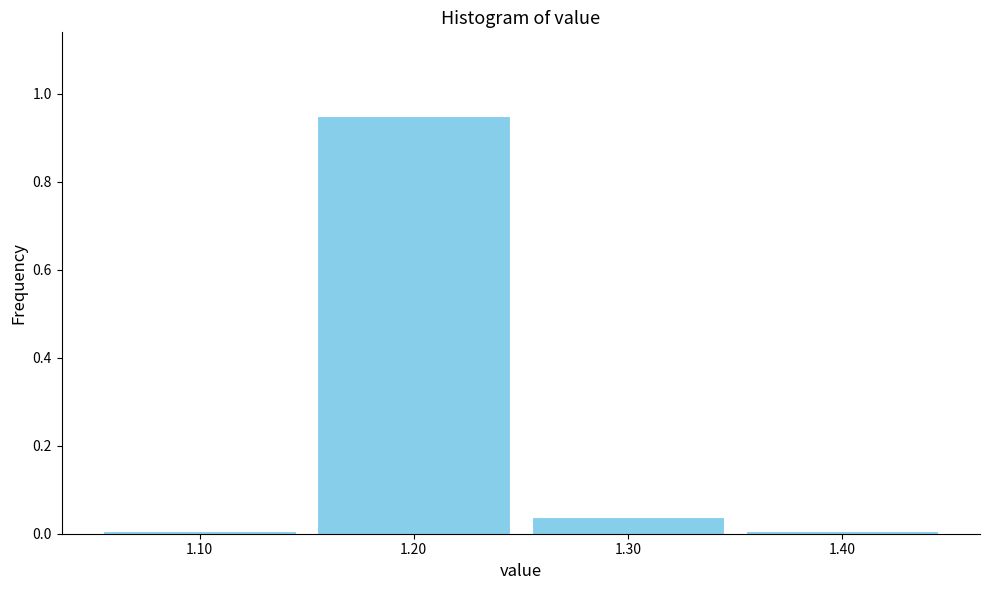

True or false: the data shows 0.0 at 1.10.

True